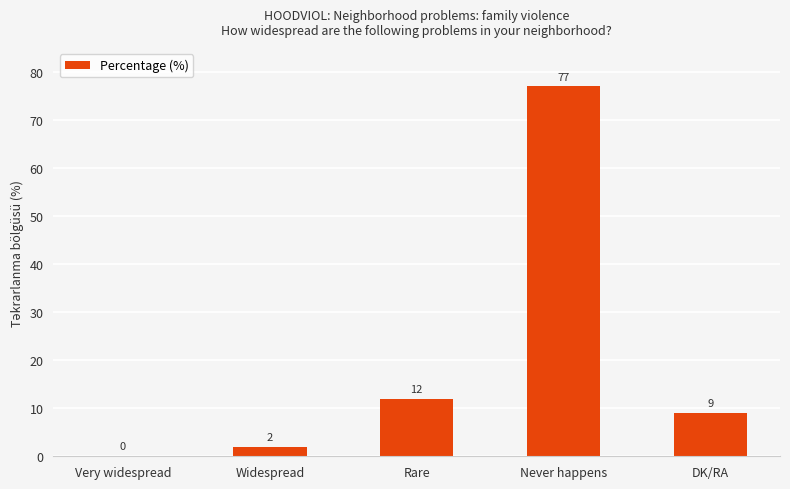

True or false: the data shows 5 at DK/RA.

False